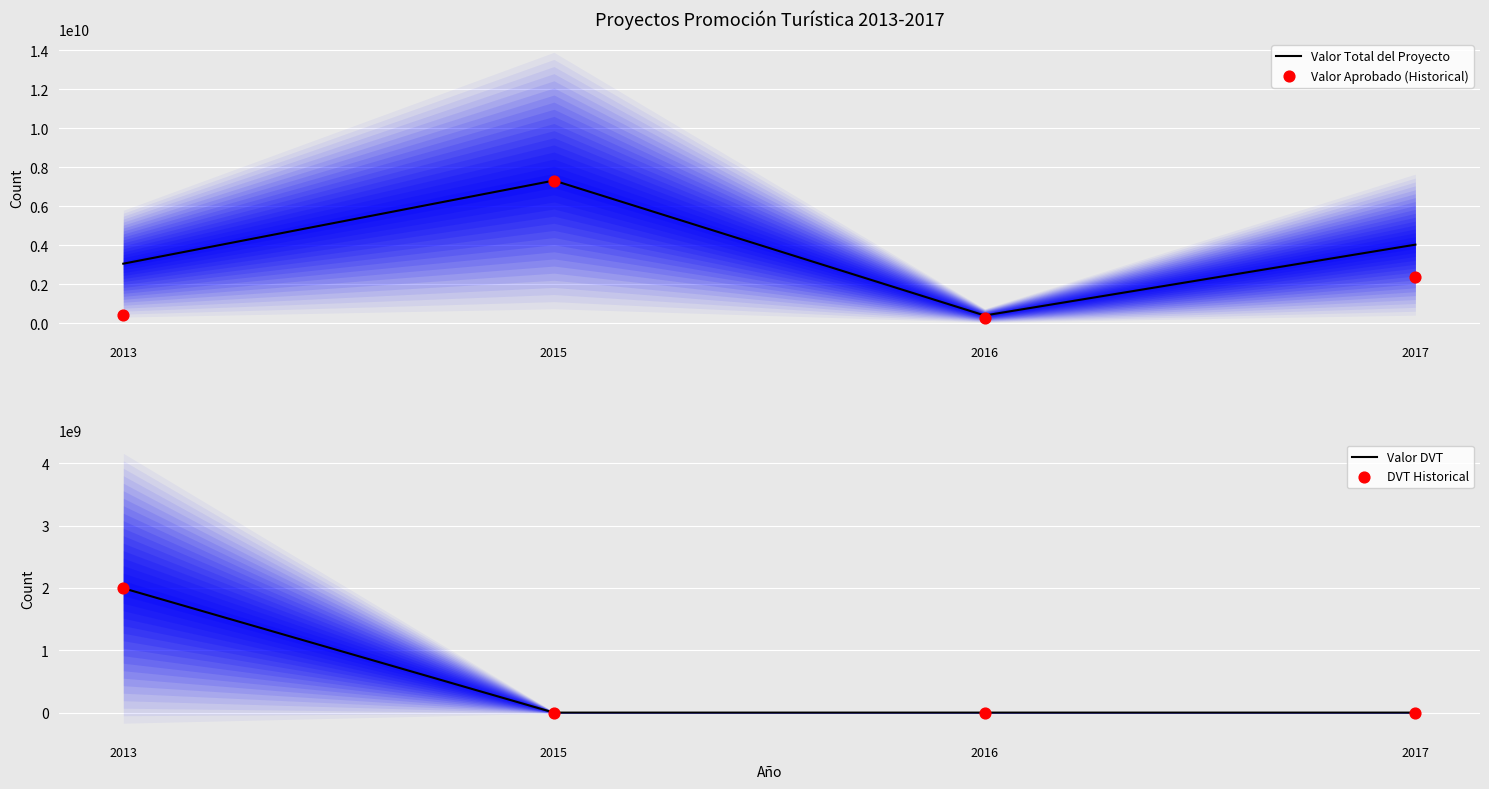

At how many categories does at least one series exceed 6768506690?

1